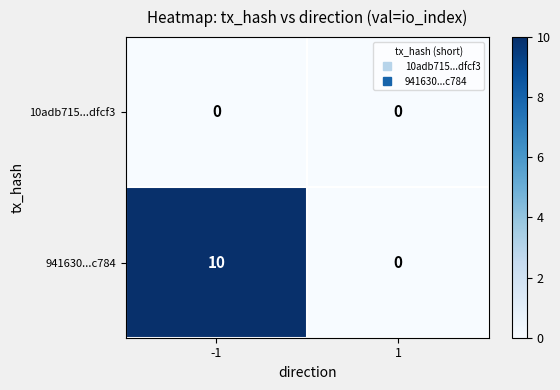

List the series in order of their peak value, highest first.

941630...c784, 10adb715...dfcf3